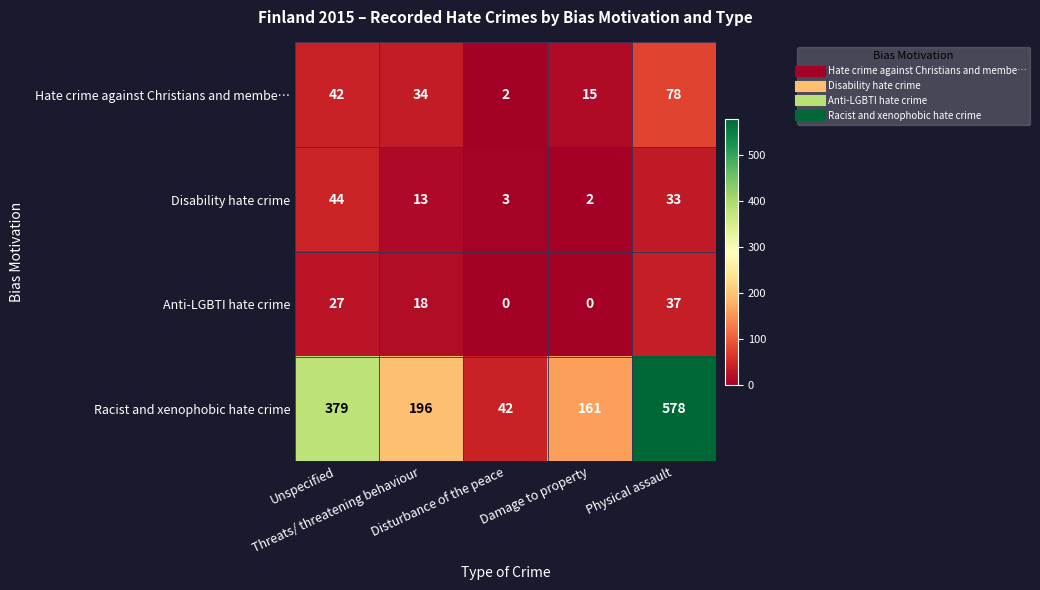

What is the spread (max minus min) of values at Physical assault?

545